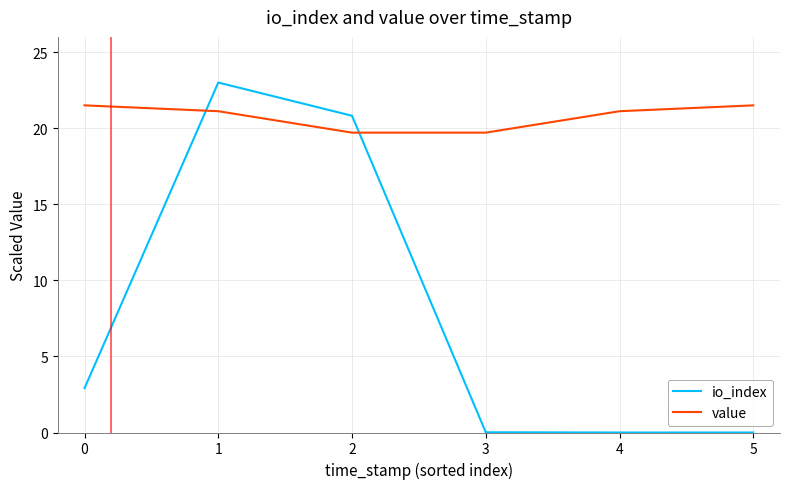

Rank the series at 0 from highest to lowest value.

value, io_index